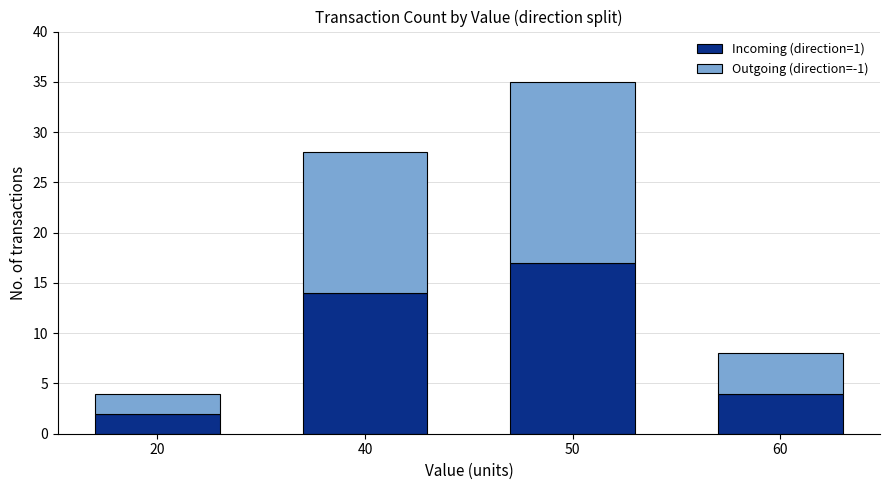

How many data points does each series have?

4